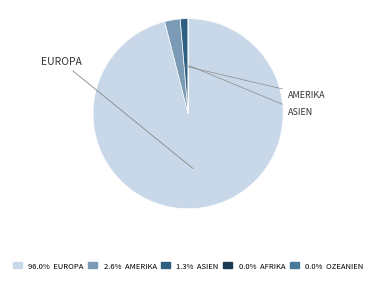

Does 96.0% EUROPA represent more than half of the total?

Yes